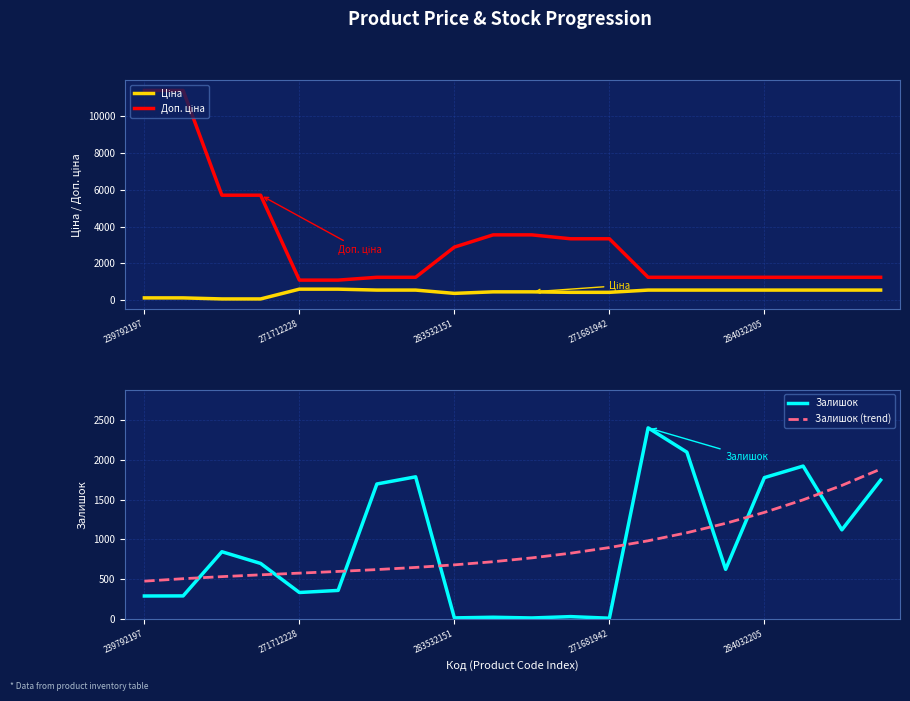

Is it true that Залишок equals 1159.2 at 284032205?

False